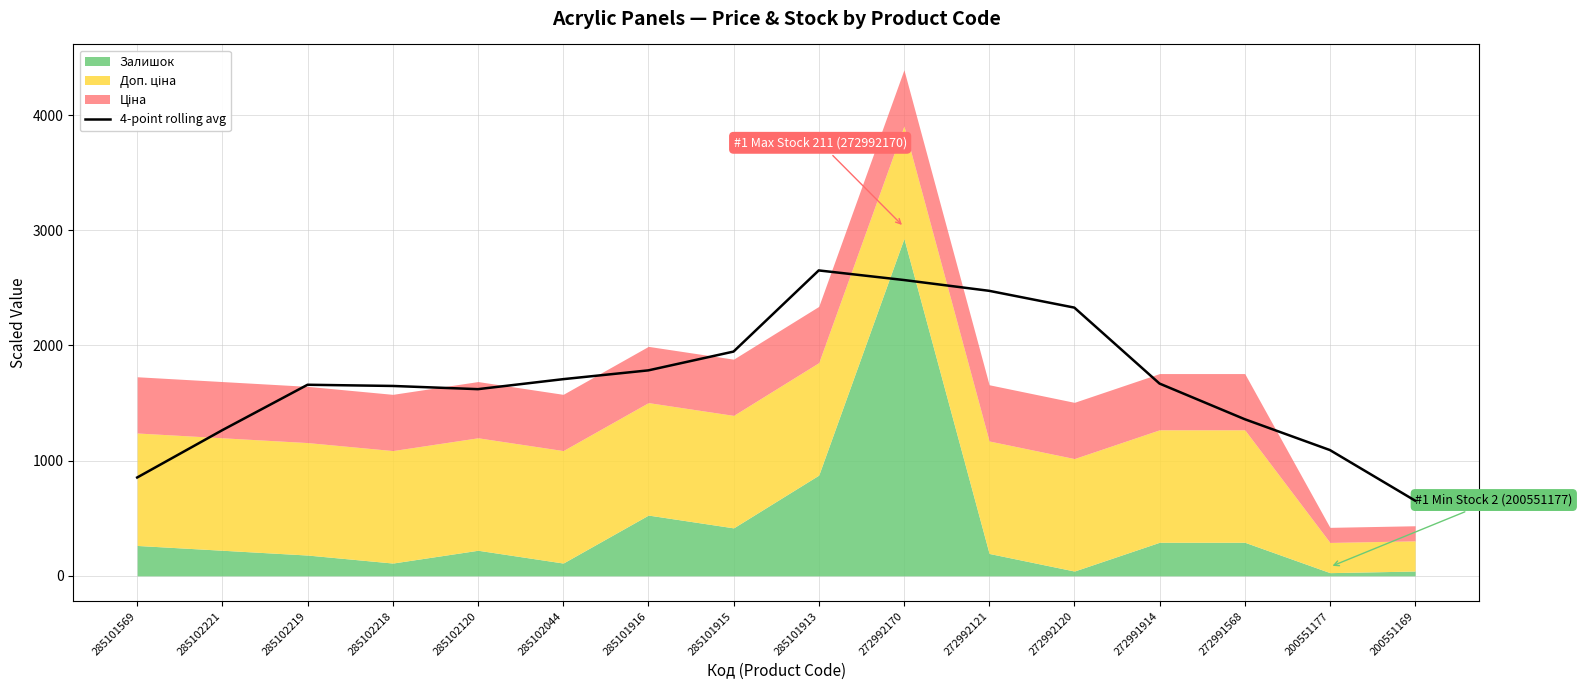

What is the difference between the second highest and second lowest values?

1714.6